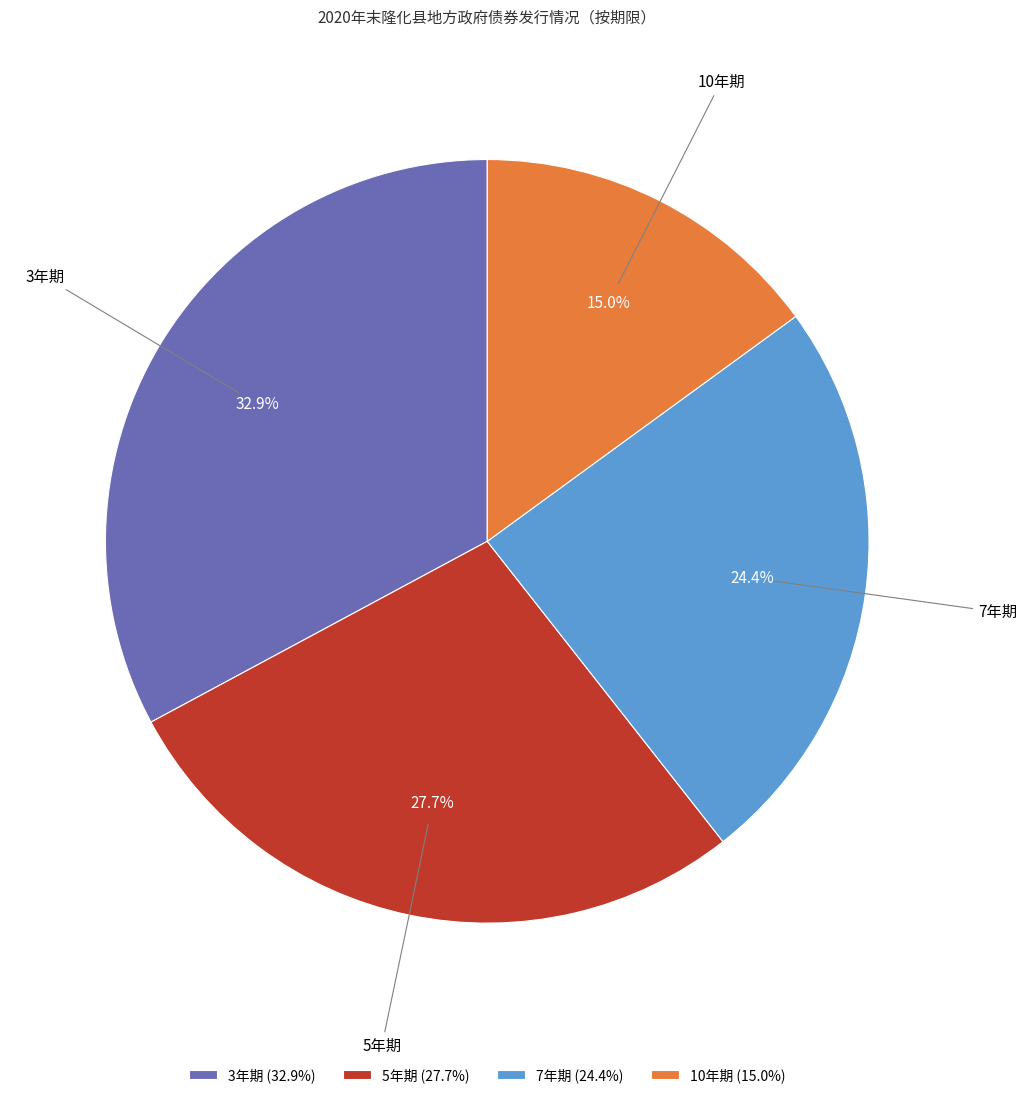

Which has a higher value, 5年期 (27.7%) or 7年期 (24.4%)?

5年期 (27.7%)